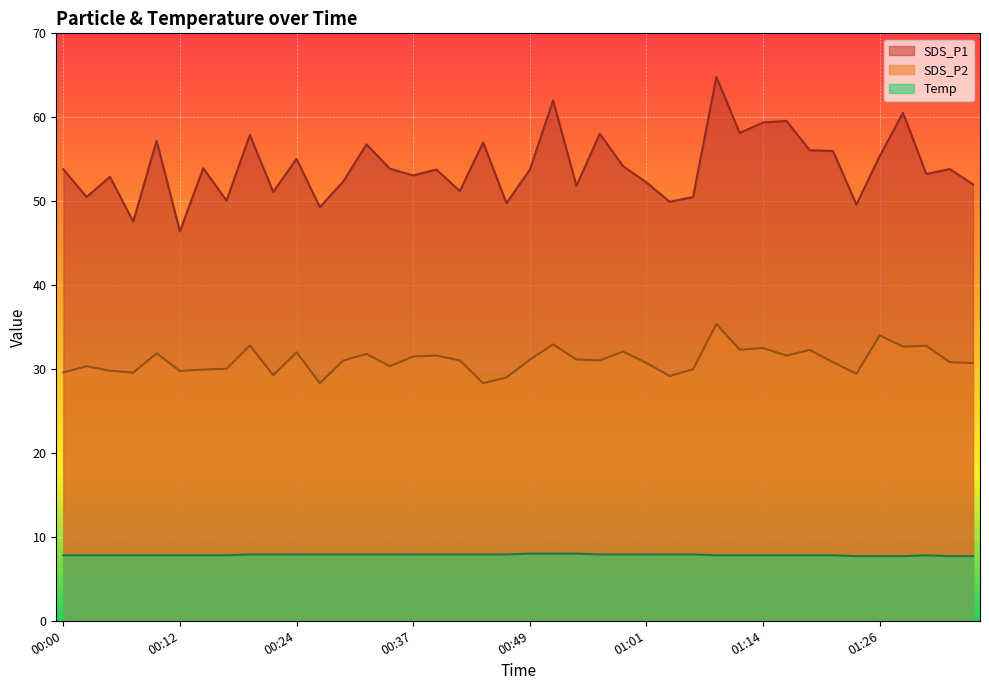

Is it true that Temp equals 7.8 at 00:14?

True